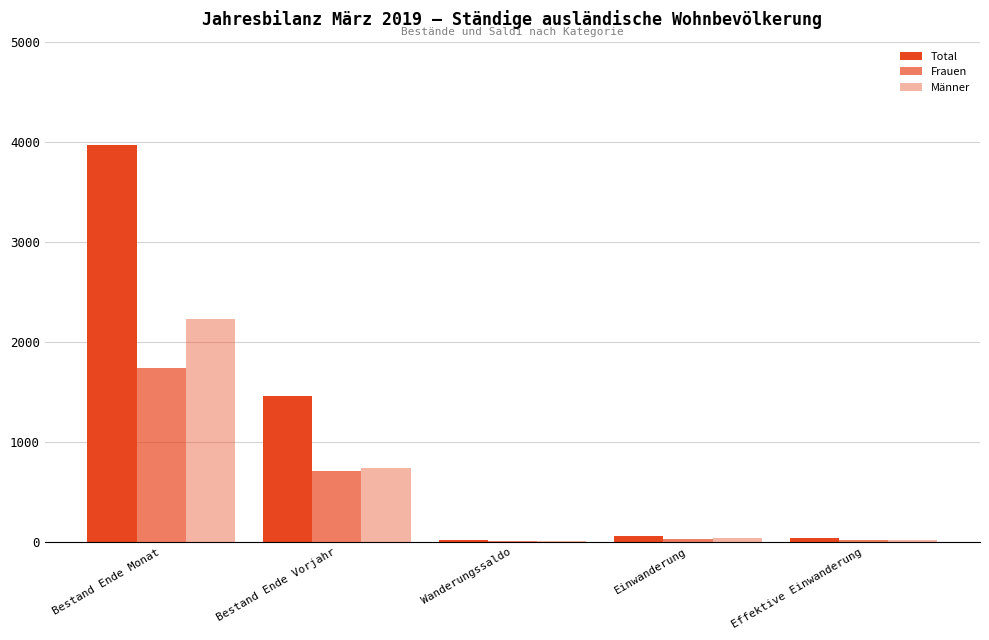

Rank the series by their maximum value, from highest to lowest.

Total, Männer, Frauen